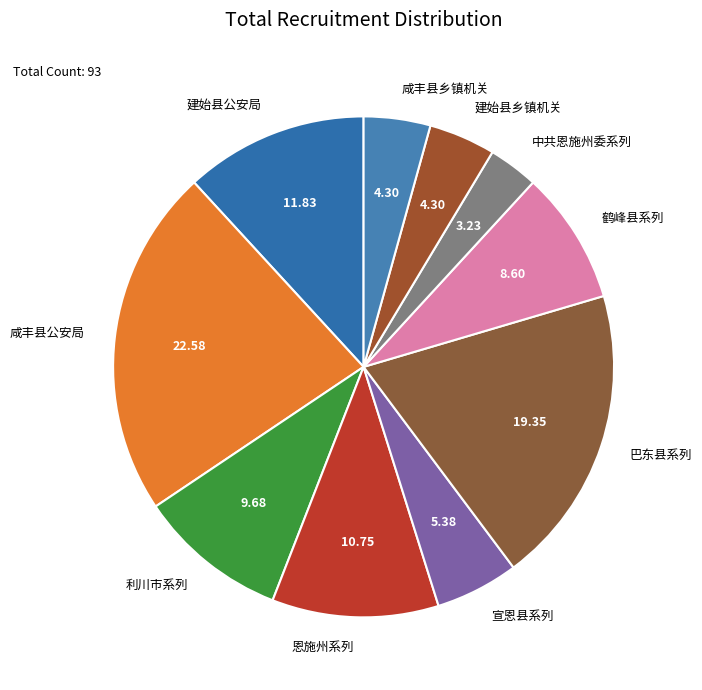

How many slices are in this pie chart?

10